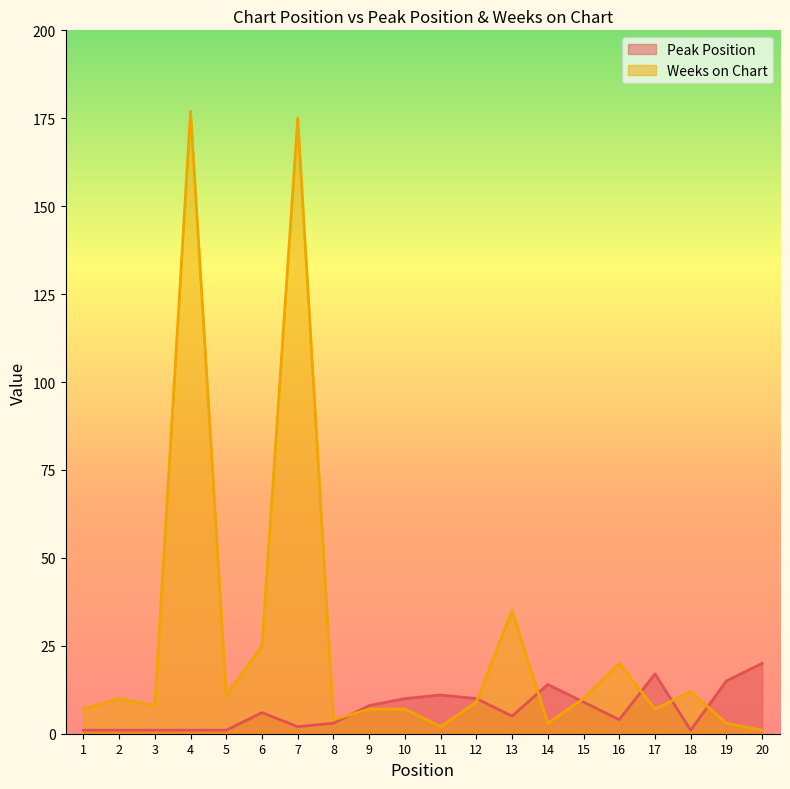

At which category is the sum across all series the highest?

4